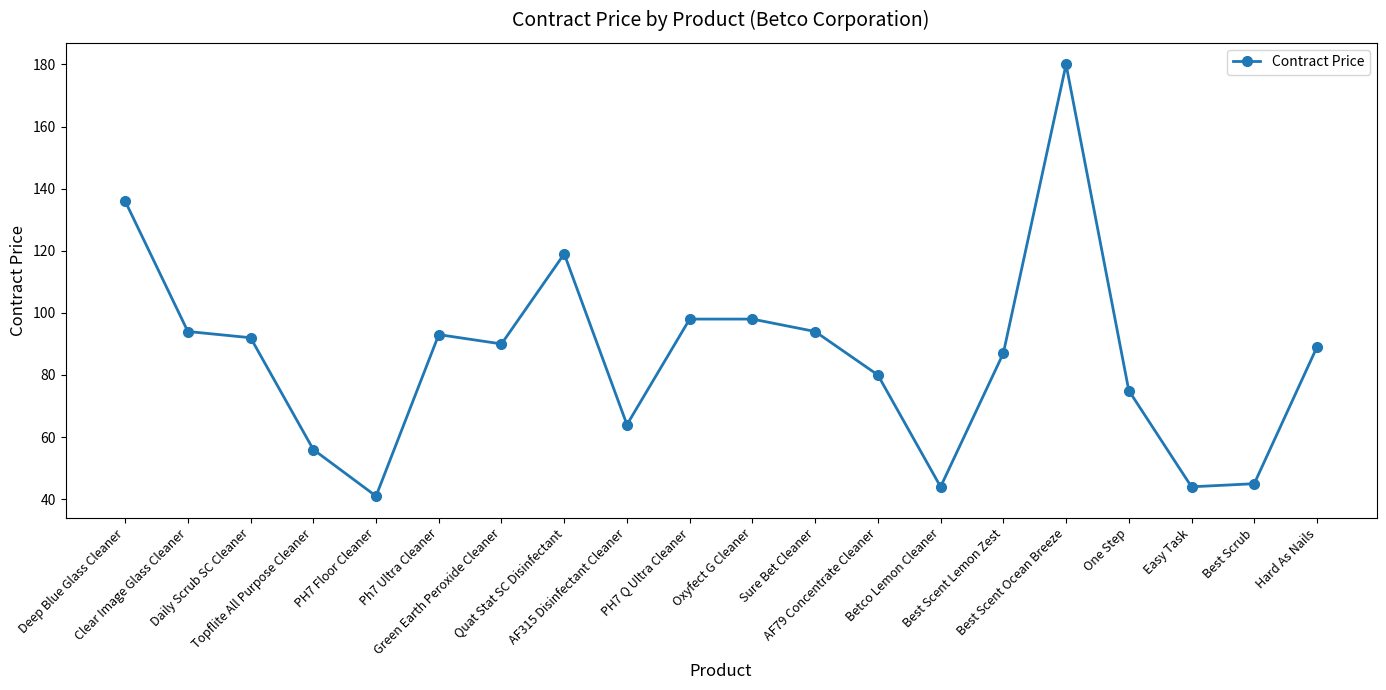

Reading left to right, extract all data points from this chart.

136	94	92	56	41	93	90	119	64	98	98	94	80	44	87	180	75	44	45	89